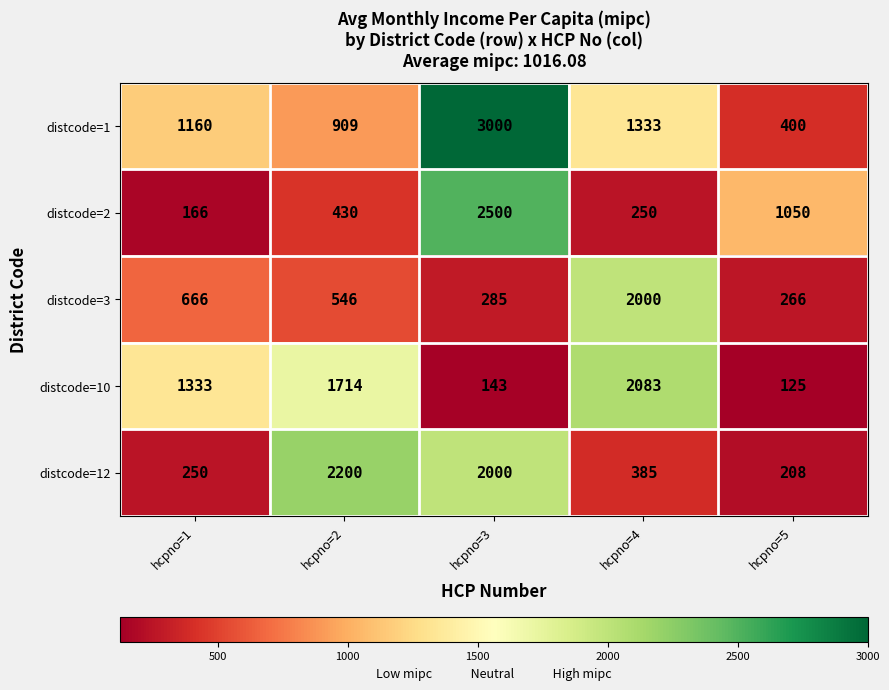

Rank the series by their maximum value, from highest to lowest.

distcode=1, distcode=2, distcode=12, distcode=10, distcode=3